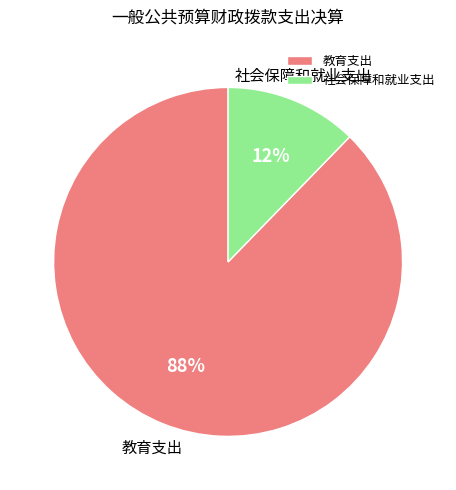

Combined, do 教育支出 and 社会保障和就业支出 account for over 50%?

Yes